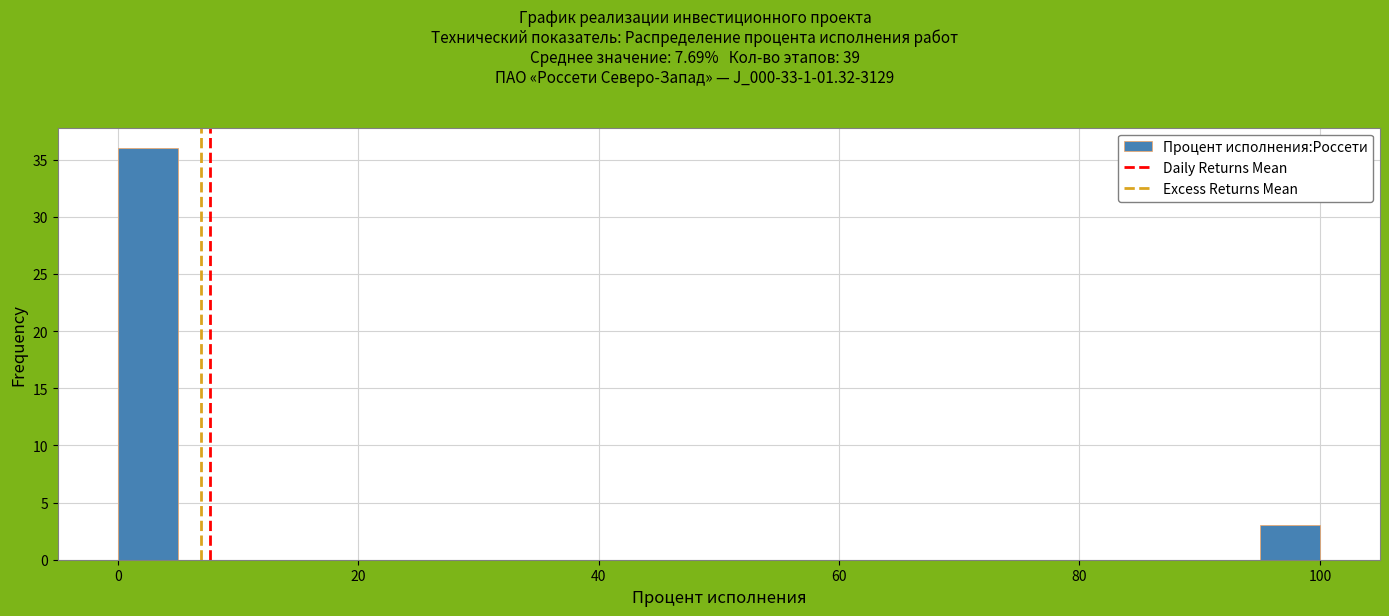

Read against the x-axis, roughly where is the centre of the tallest bar?

2